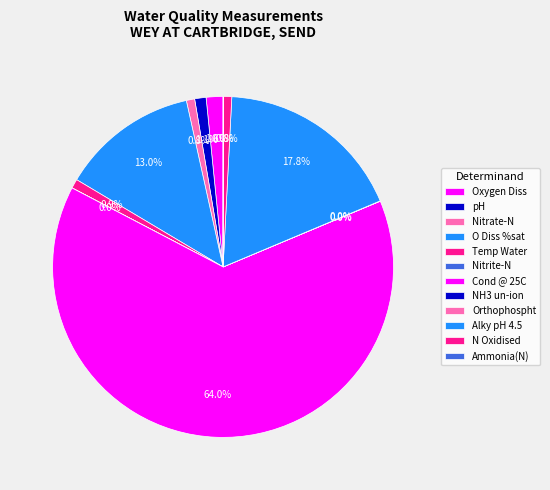

What is the total percentage of Ammonia(N) and Alky pH 4.5?

17.9%